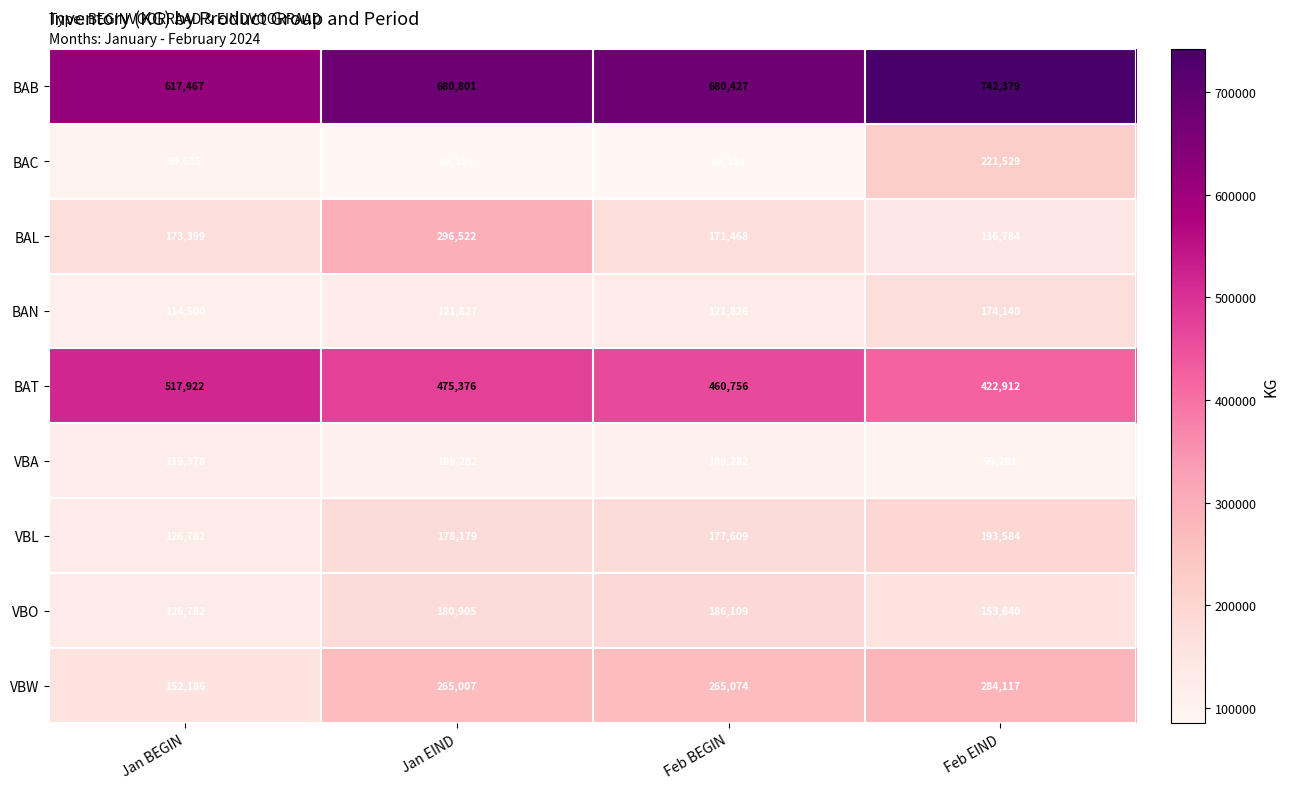

What is the sum of the BAT values at Feb BEGIN and Feb EIND?

883668